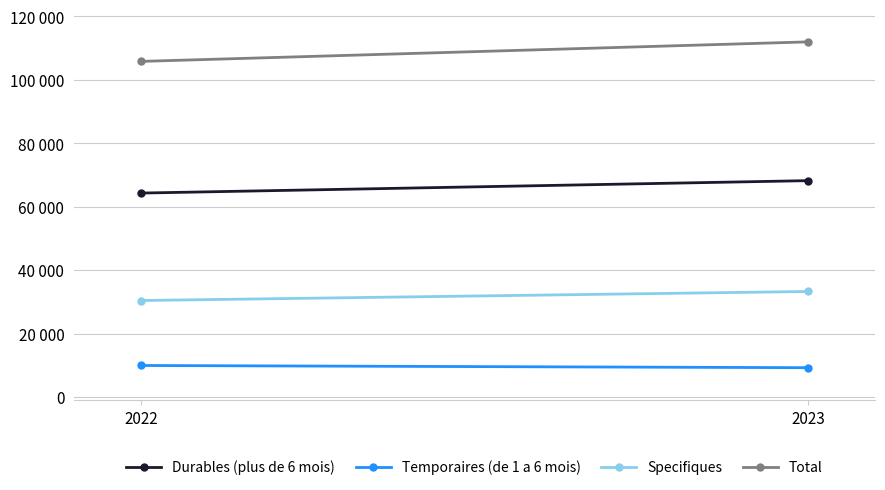

Where is Temporaires (de 1 a 6 mois) nearest to the value 9624?

2023